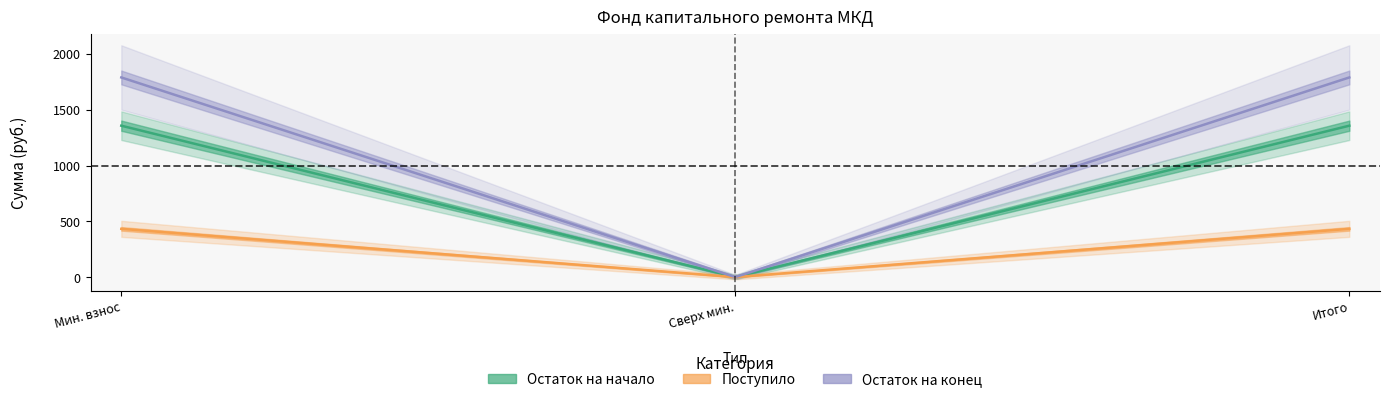

What is the label of the 1st point from the right?

Итого